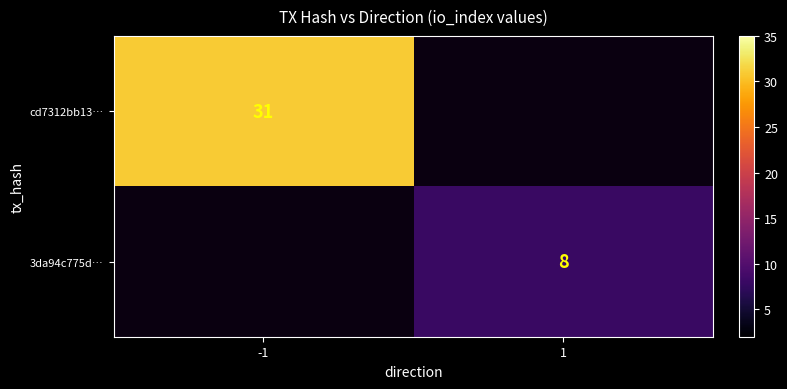

The value of 3da94c775d… at 1 is 8. True or false?

True